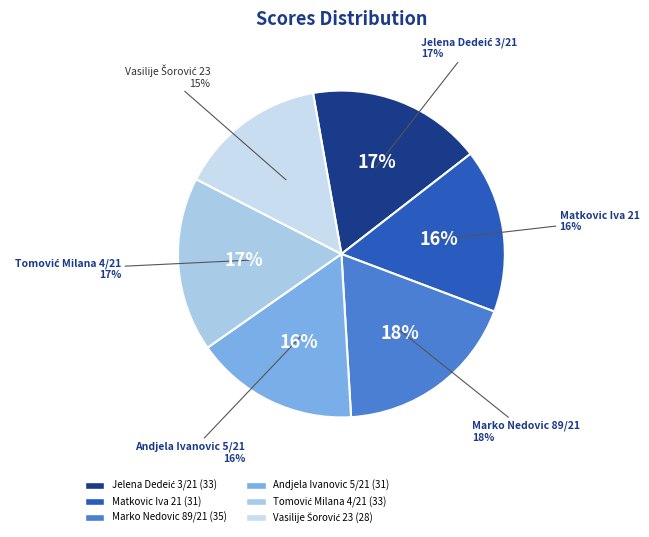

How many segments does this pie chart have?

6